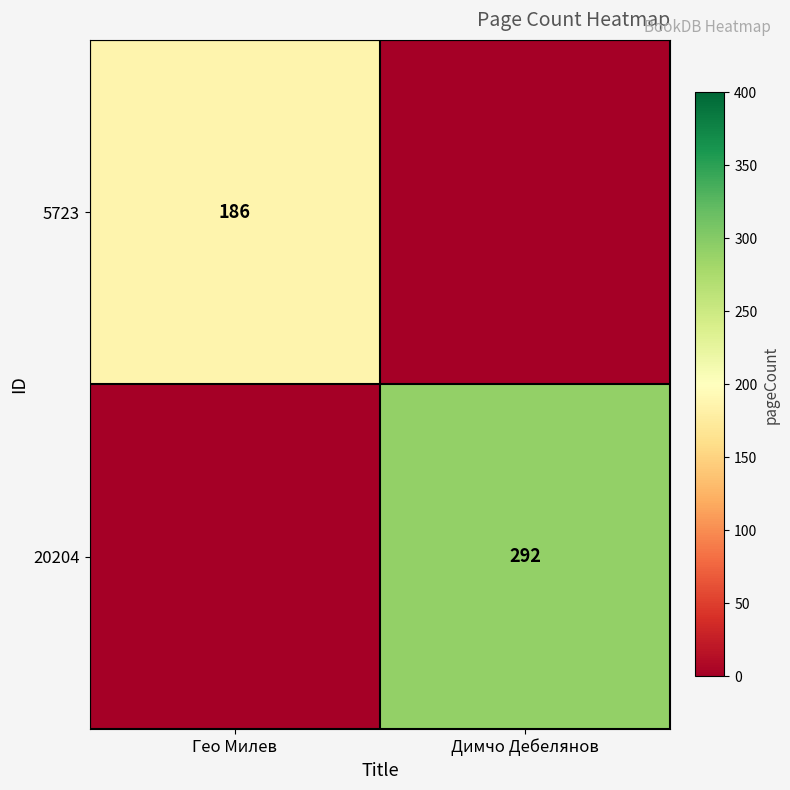

The 20204 series shows 522 at Димчо Дебелянов. True or false?

False